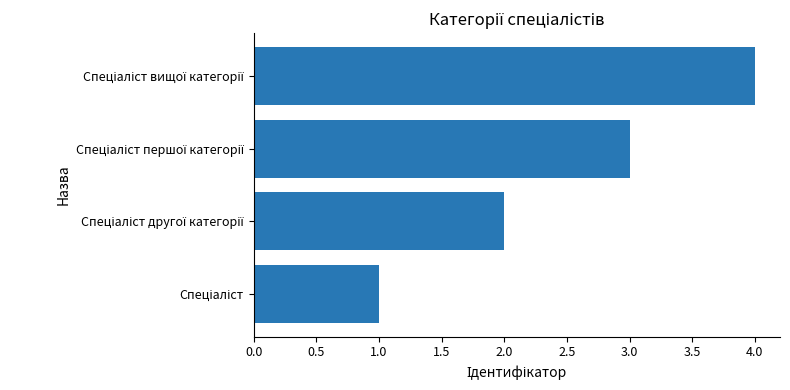

How many data points does each series have?

4